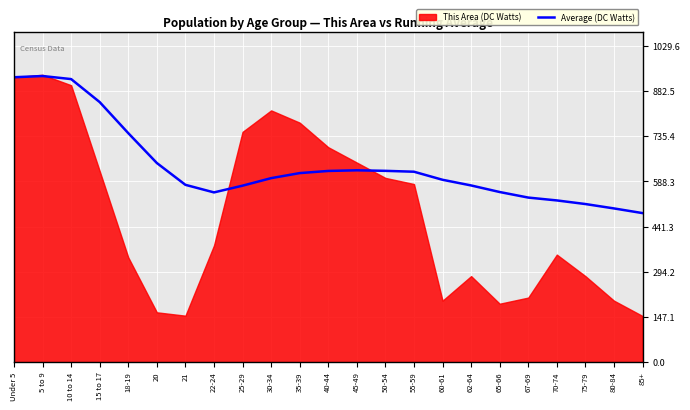

What is the lowest value of the Average (DC Watts) series?

485.3